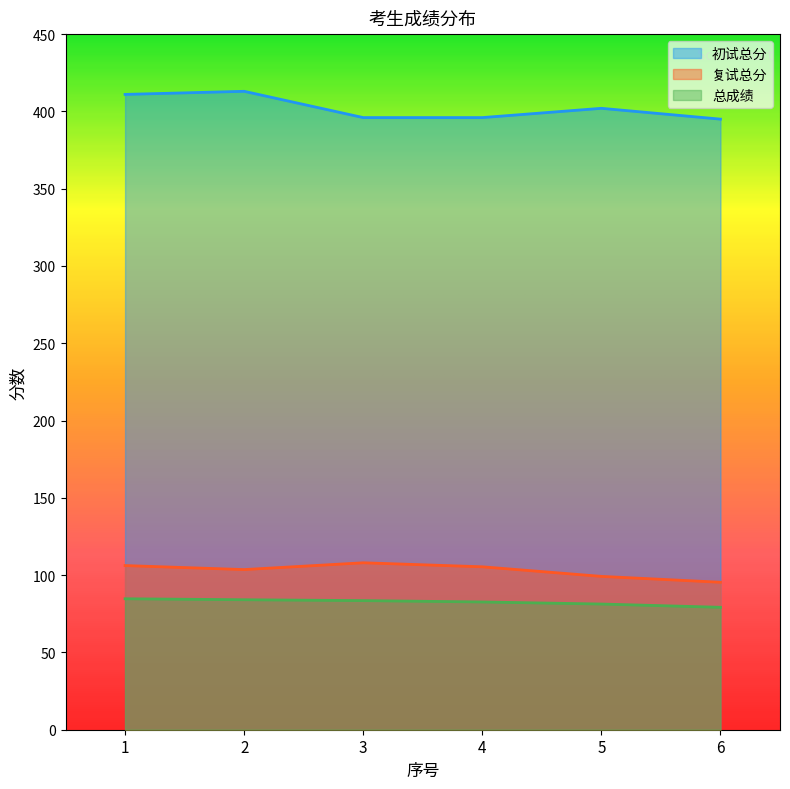

How many values in the 总成绩 series are below 83?

3